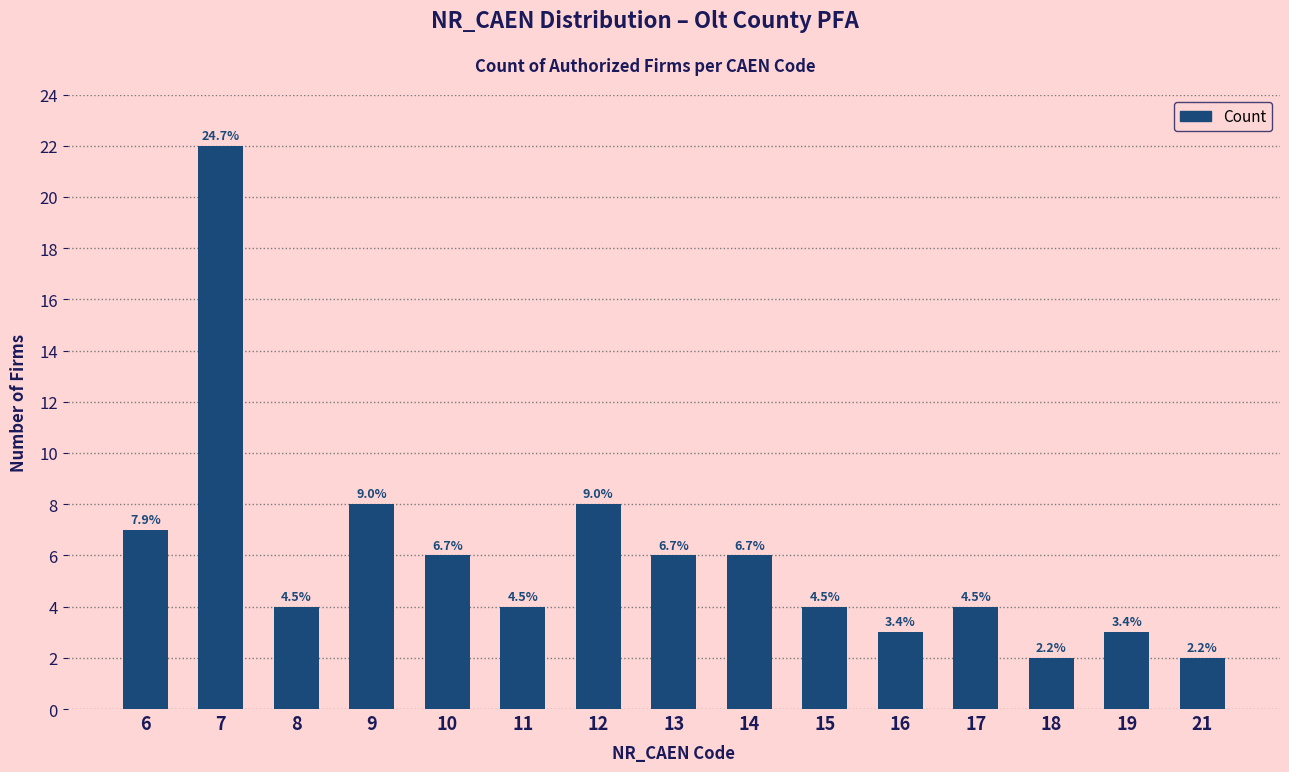

Which category has the highest value across all series?

7